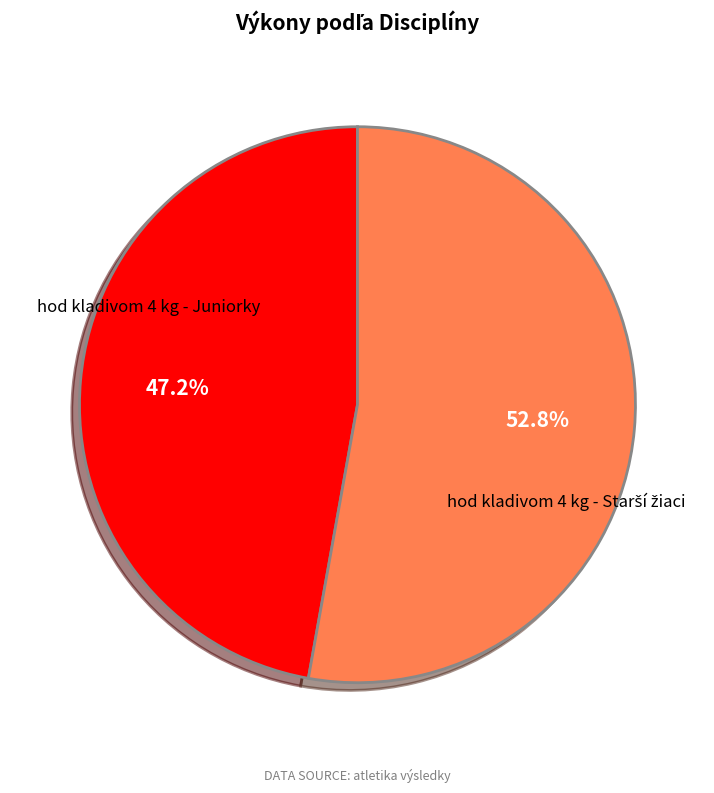

Is there any slice that represents more than half of the pie?

Yes